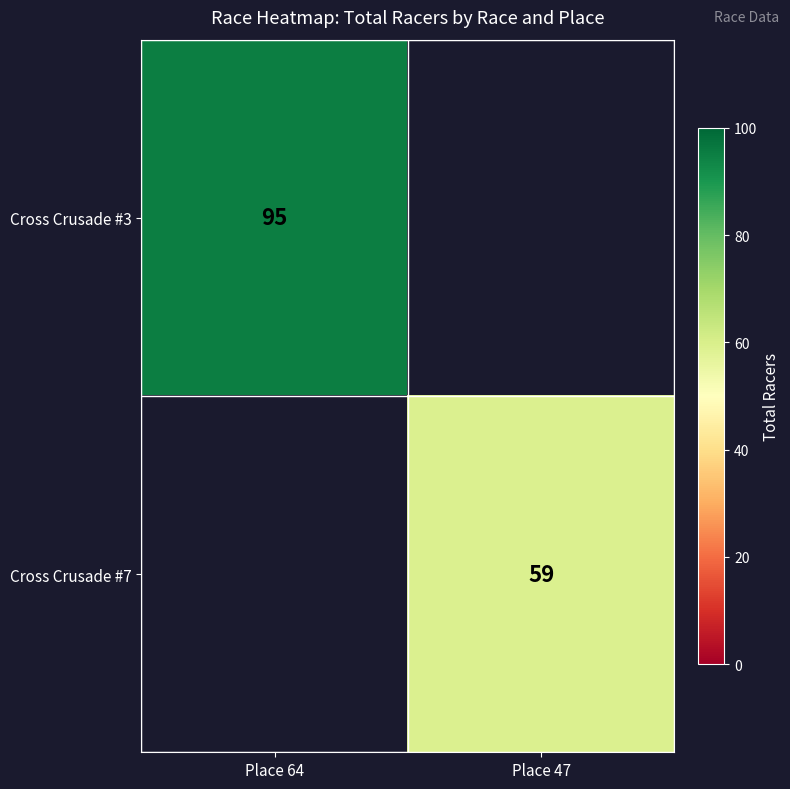

The value of Cross Crusade #3 at Place 64 is 134. True or false?

False